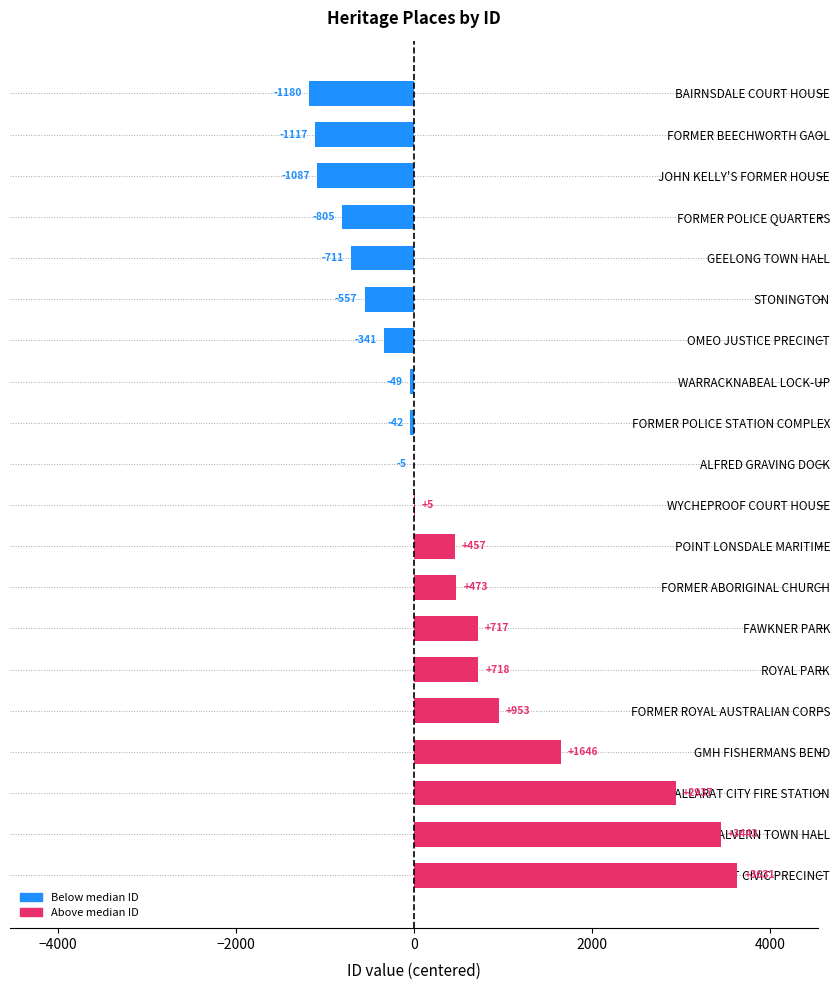

At which label is the value closest to 1225?

FORMER ROYAL AUSTRALIAN CORPS